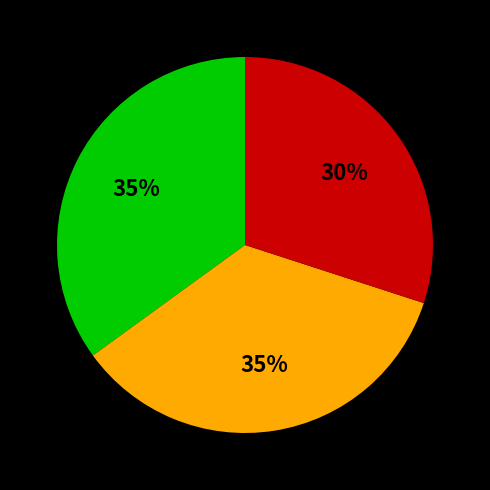

To the nearest percent, what is the difference between the largest and smallest slice percentages?

5%